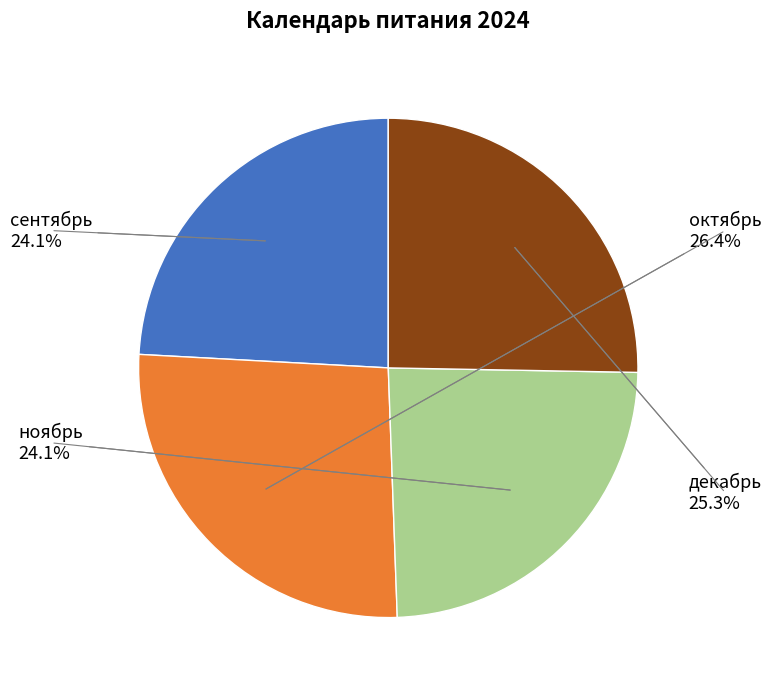

To the nearest percent, what portion does сентябрь represent?

24%